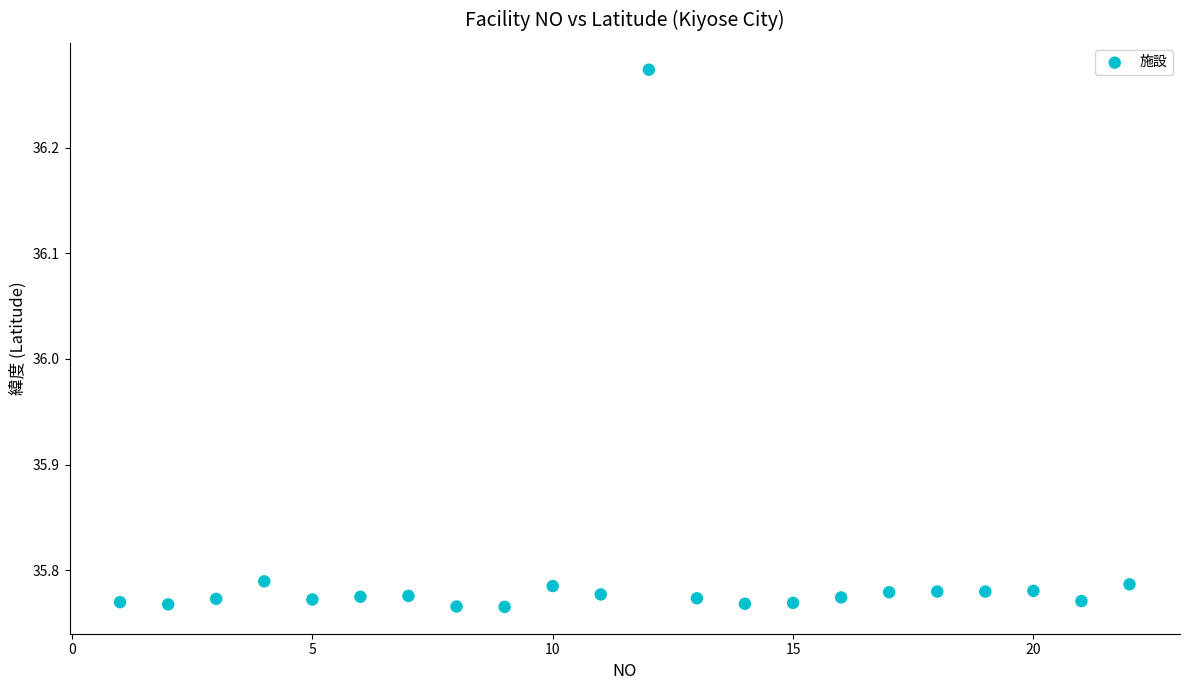

What is the range of X values (max minus min)?

21.0